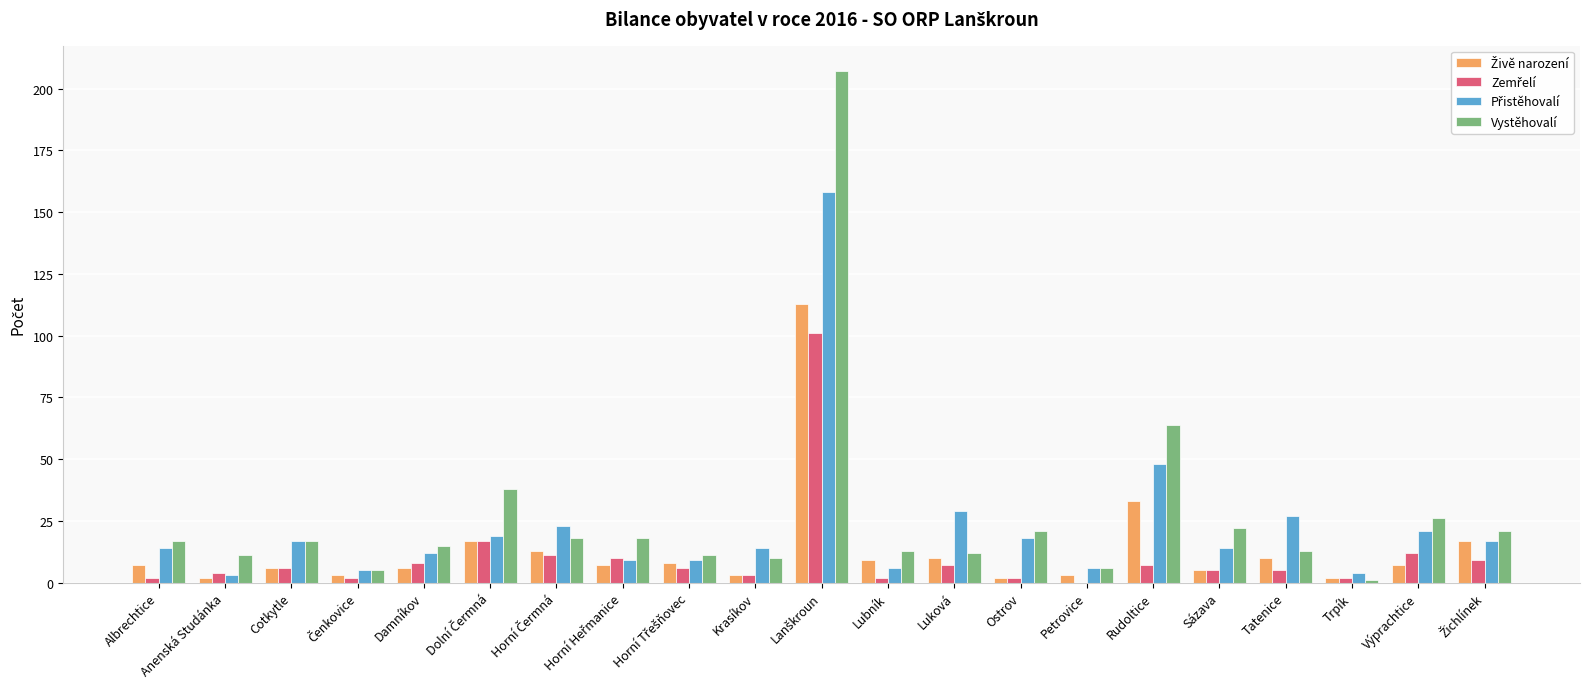

How many categories are shown in the chart?

21